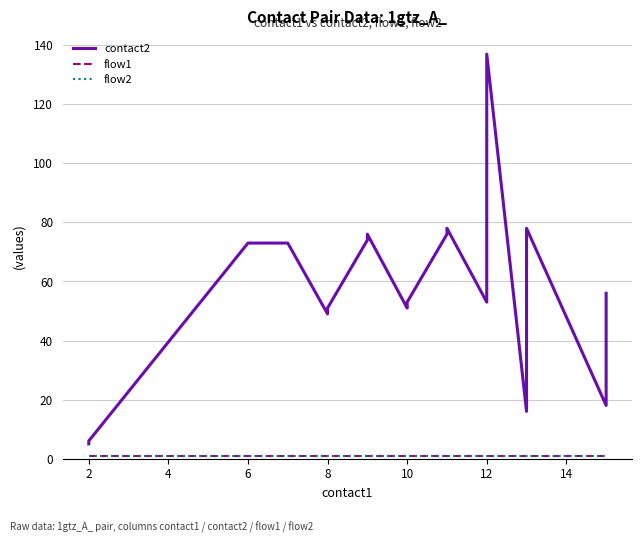

Is it true that flow2 equals 2 at 10?

False